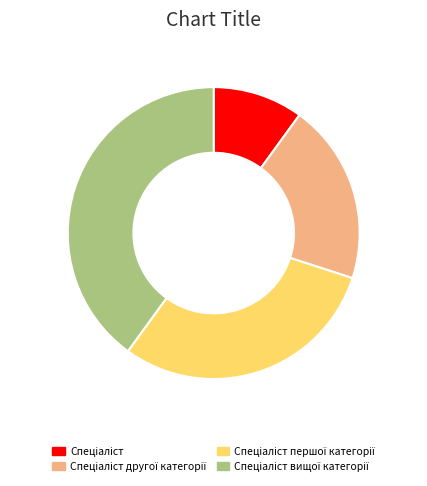

Is there a majority slice in this chart?

No